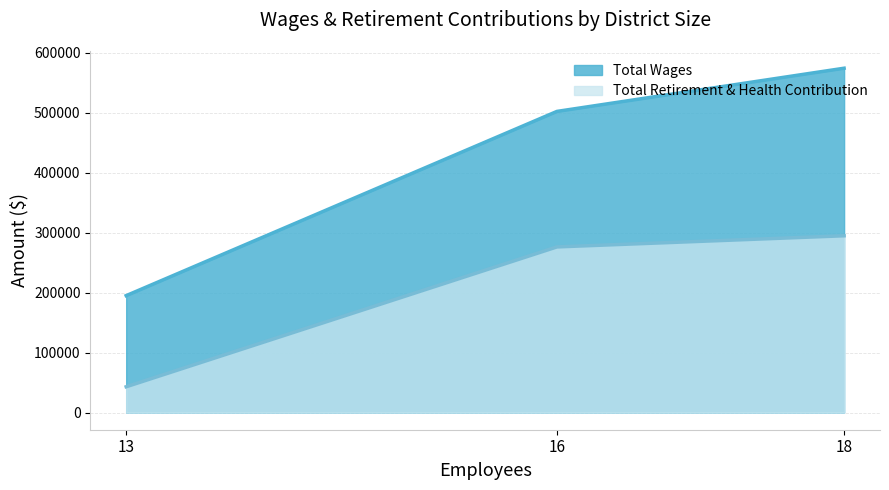

What are all the series names shown in the legend?

Total Wages, Total Retirement & Health Contribution